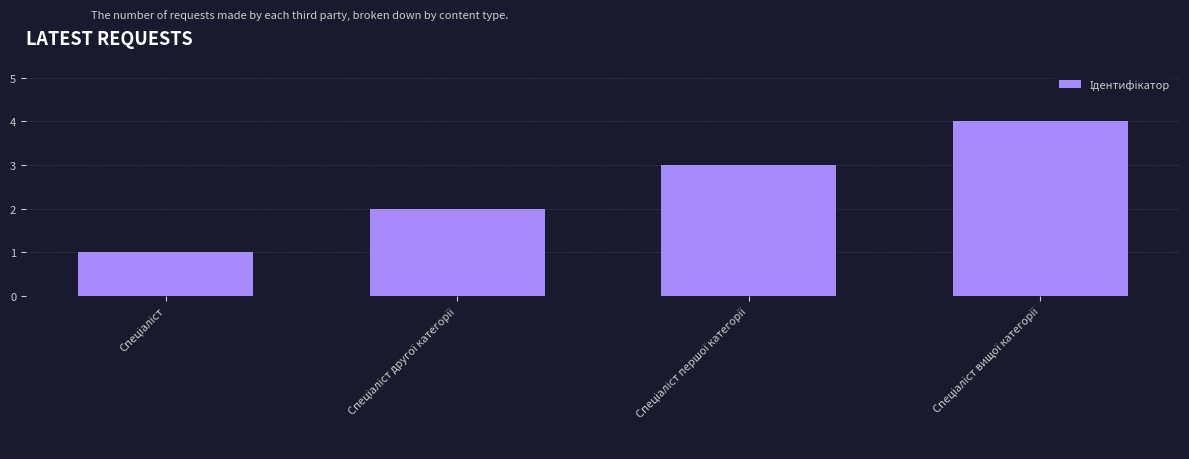

What is the maximum value shown in the chart?

4